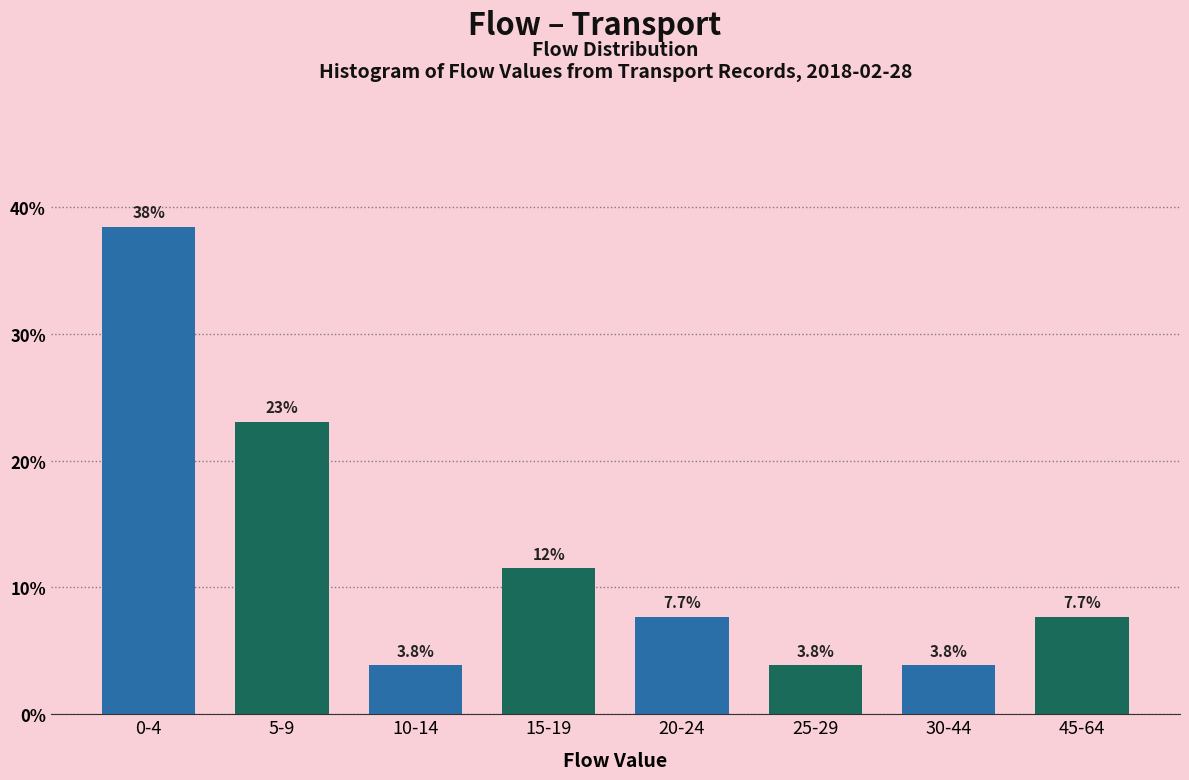

Reading left to right, what are all the values shown in this chart?

38.5	23.1	3.8	11.5	7.7	3.8	3.8	7.7